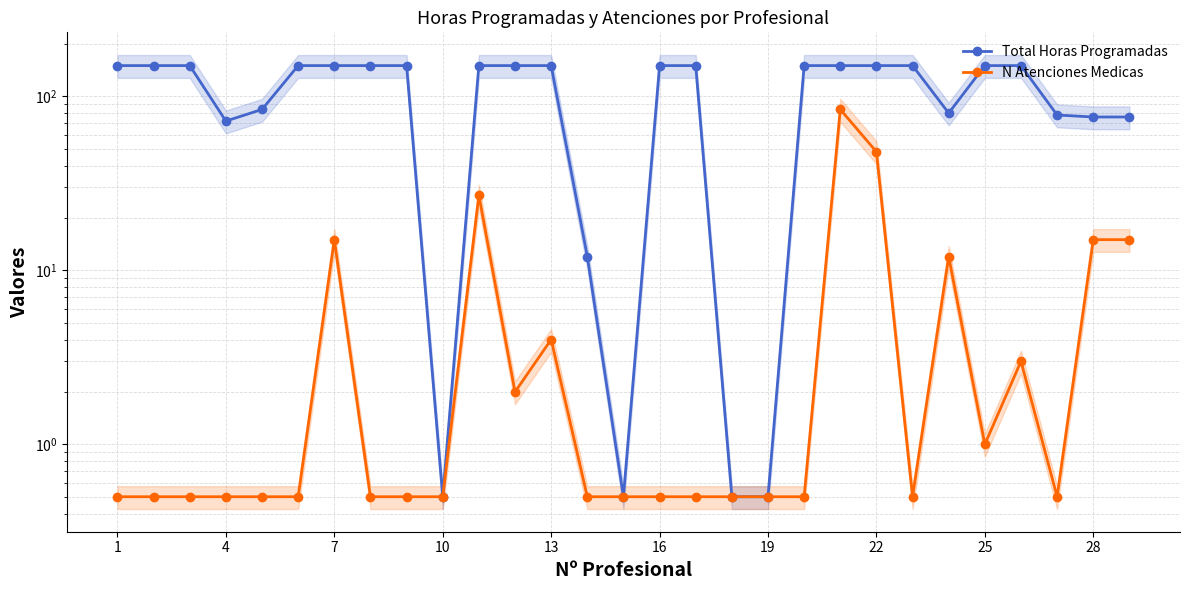

Which series changed the most between 7 and 19?

Total Horas Programadas